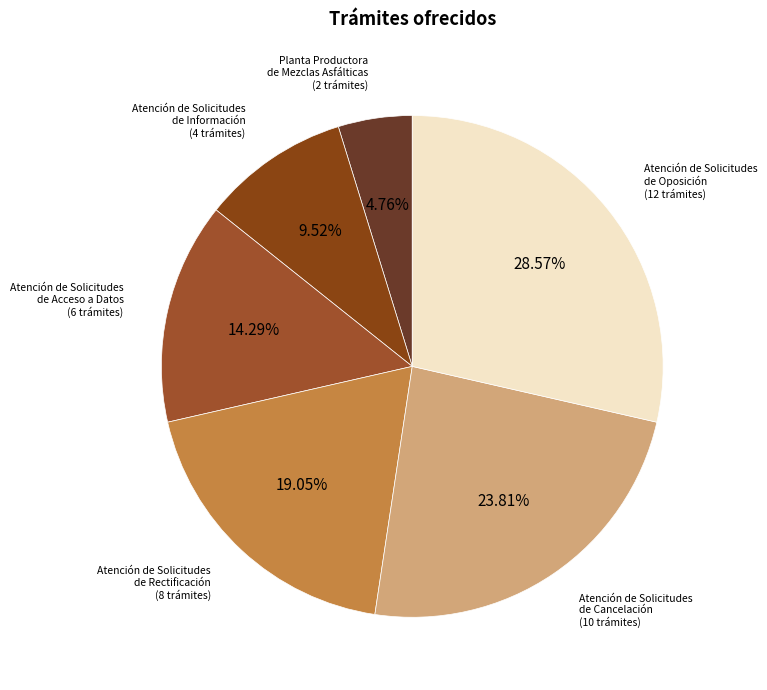

How many segments does this pie chart have?

6